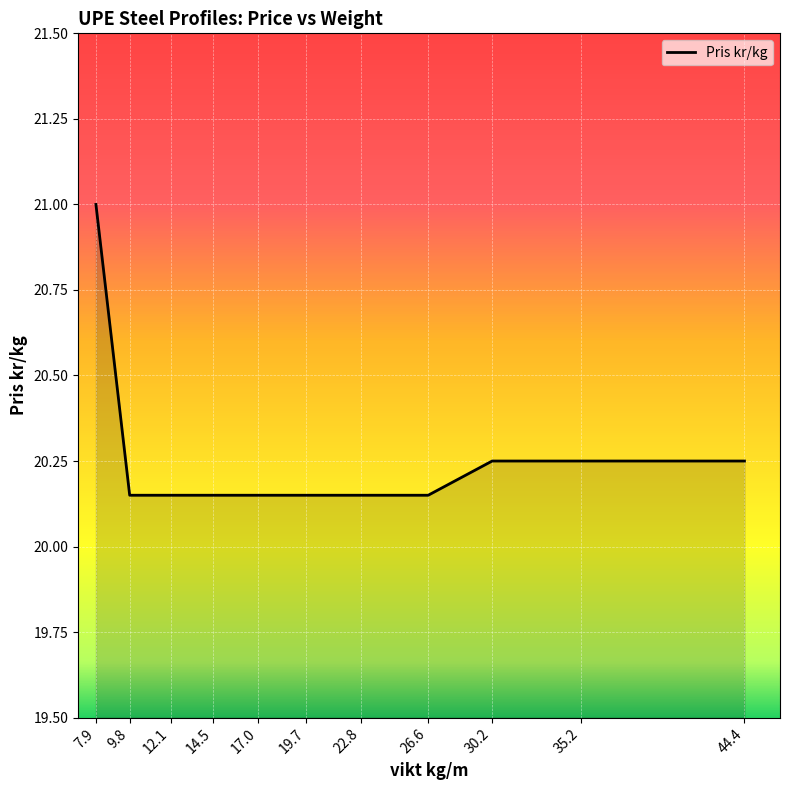

Count the number of data series in this chart.

1